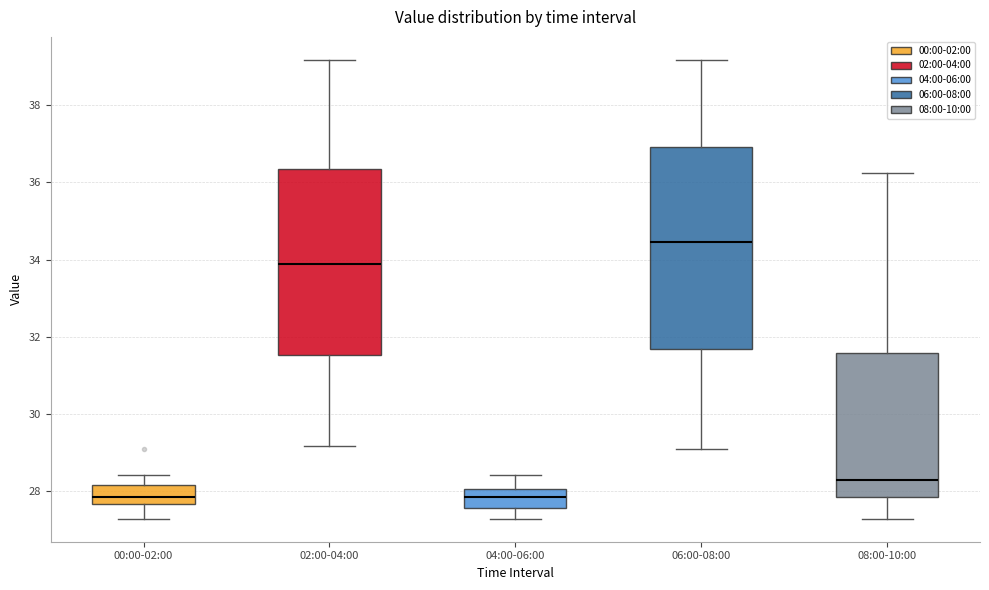

Reading left to right, read every box against the y-axis: the position of its median line, the range the box covers, and the ends of its whiskers. The values are not printed on the chart, so give them approximately, as read against the axis.

00:00-02:00: median 27.8, box 27.6 to 28.2, whiskers 27.2 to 28.4
02:00-04:00: median 33.8, box 31.6 to 36.4, whiskers 29.2 to 39.2
04:00-06:00: median 27.8, box 27.6 to 28.0, whiskers 27.2 to 28.4
06:00-08:00: median 34.4, box 31.6 to 37.0, whiskers 29.0 to 39.2
08:00-10:00: median 28.2, box 27.8 to 31.6, whiskers 27.2 to 36.2